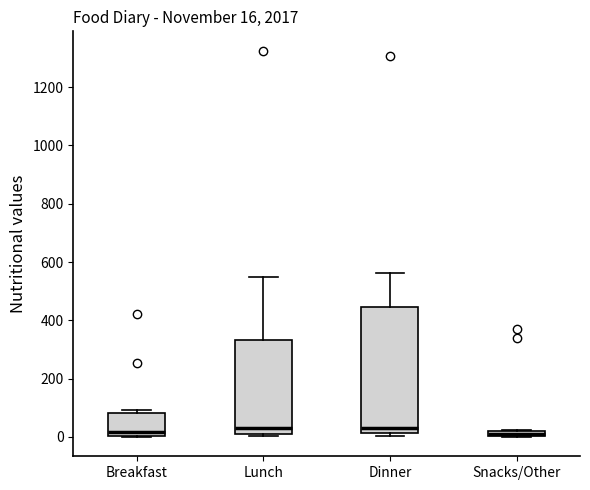

Comparing the boxes themselves (not the whiskers), which one is the tallest?

Dinner